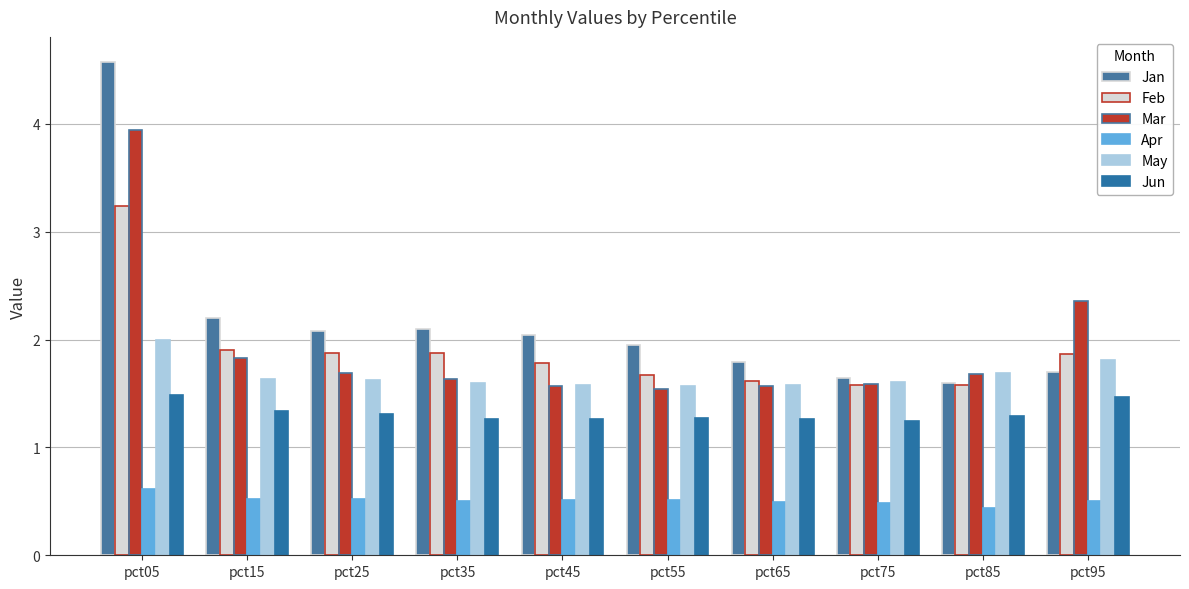

What is the value of the May bar at the 3rd from the left?

1.6